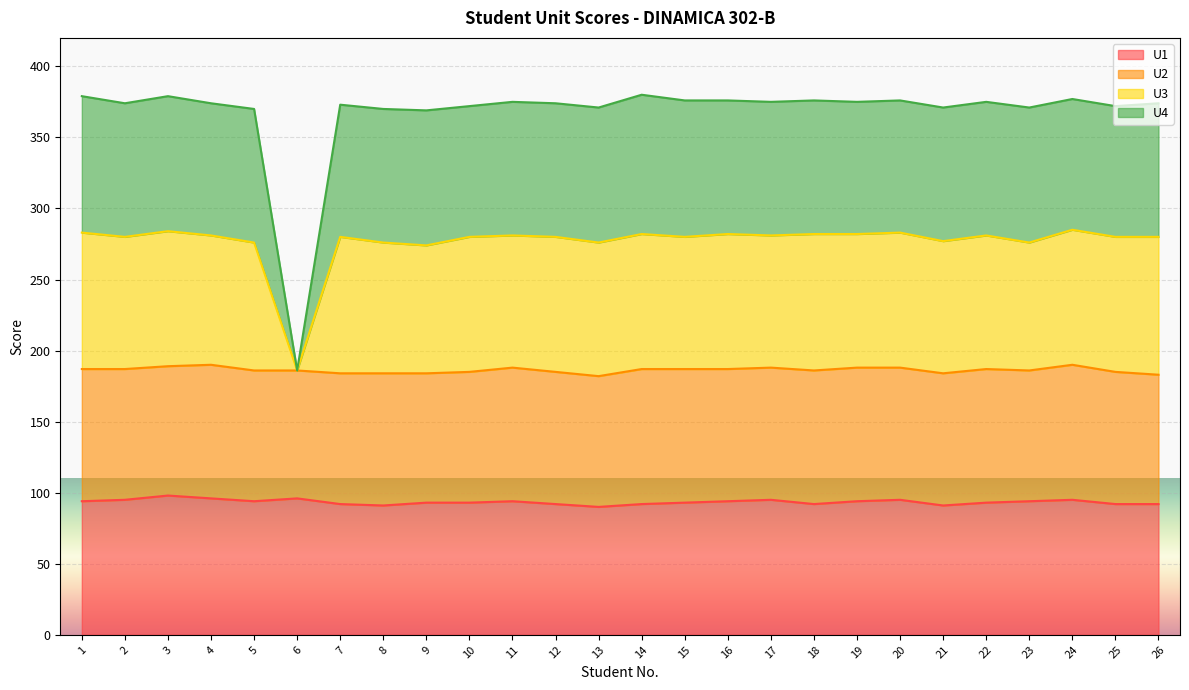

What is the total value across all series at 13?

371